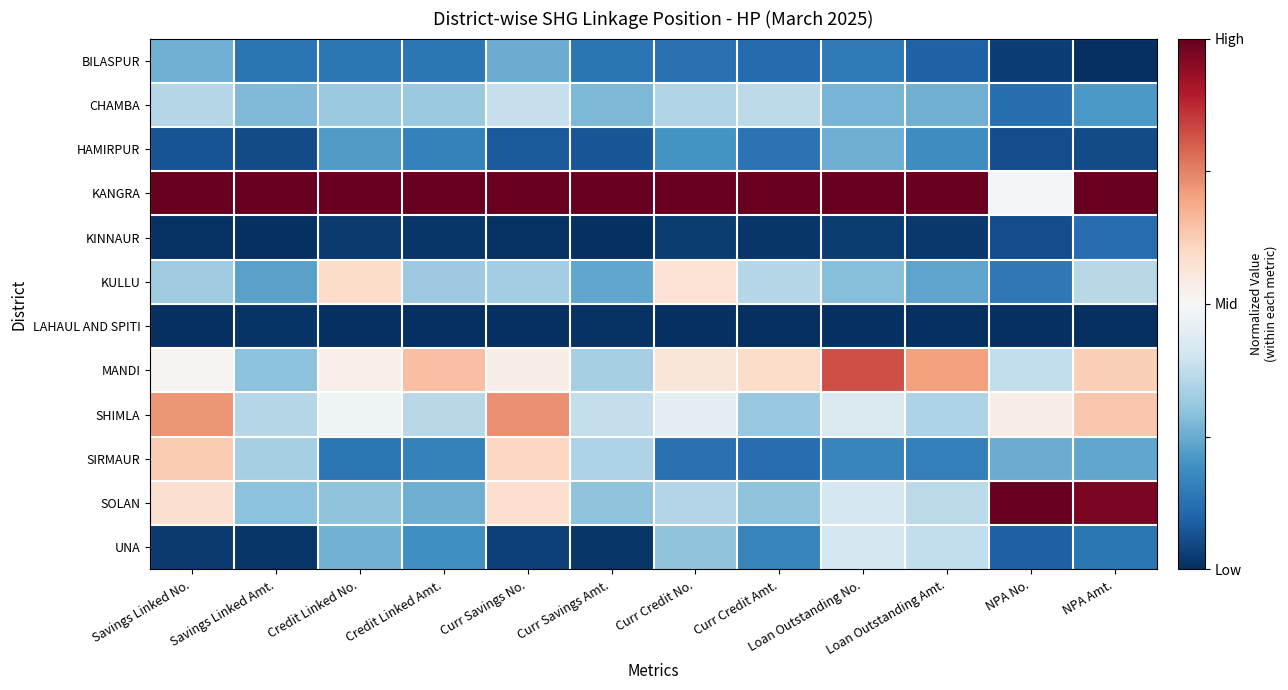

What is the smallest value displayed?

-1.0